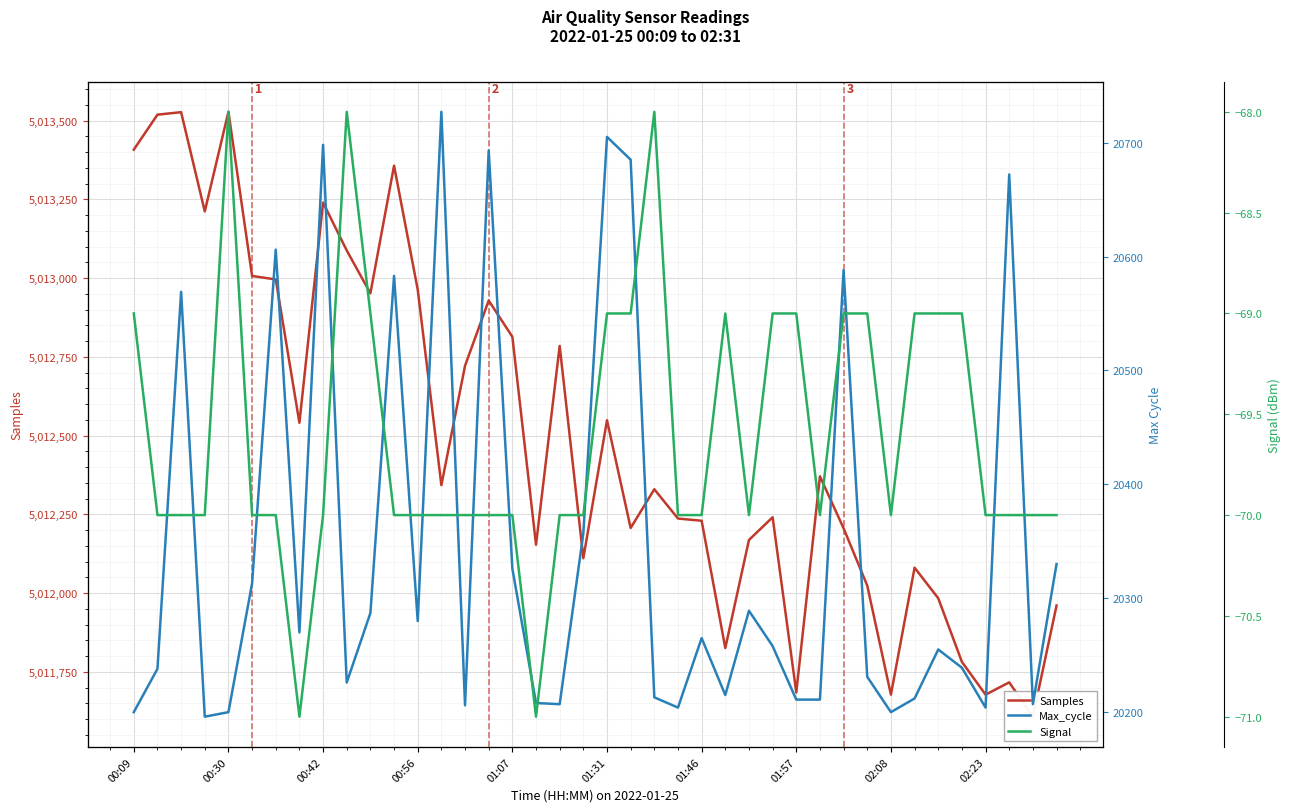

The value of Samples at 10 is 3055803. True or false?

False